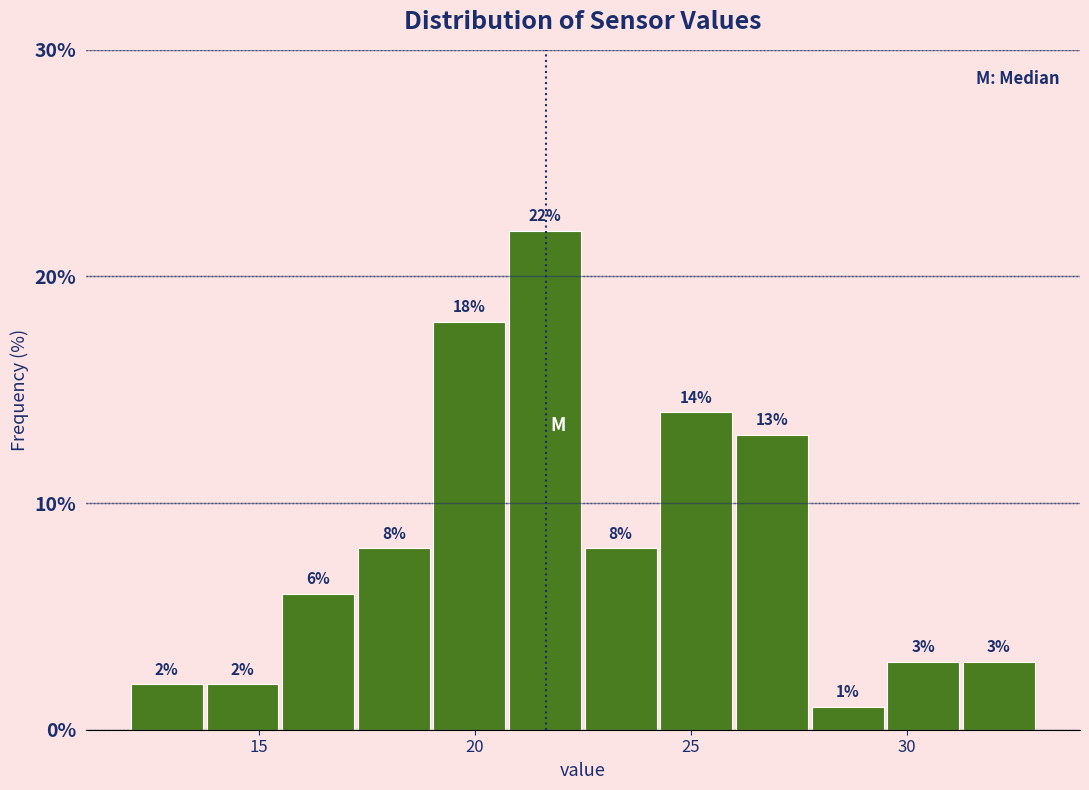

Around what value on the x-axis is the tallest bar? Give the approximate position of its centre, as read against the axis.

21.5